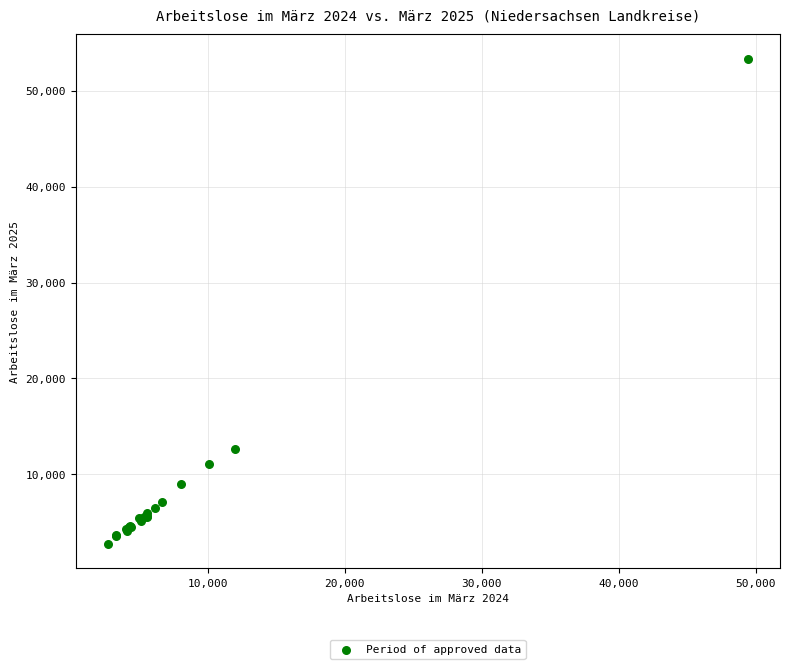

What Y value in the scatter plot is closest to 28041?

12605